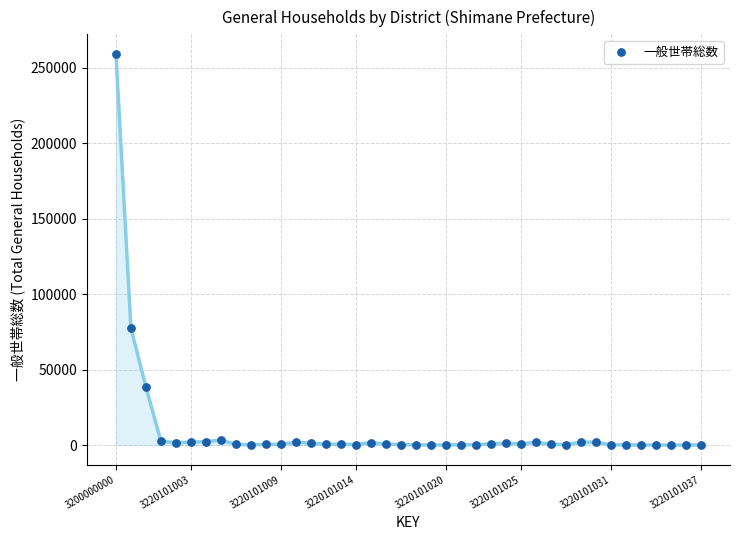

What Y value in the scatter plot is closest to 129658?

77481